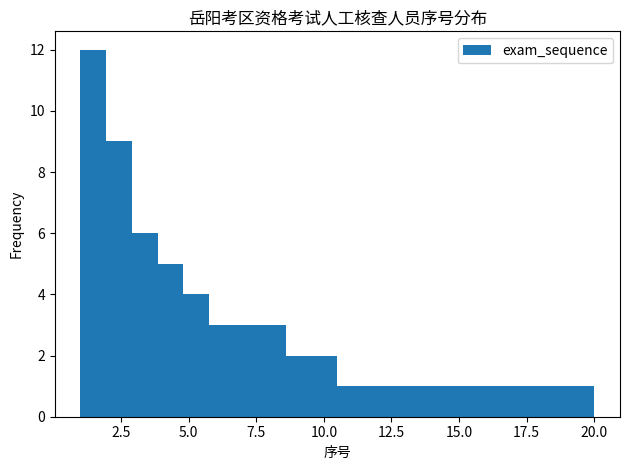

Around what value on the x-axis is the tallest bar? Give the approximate position of its centre, as read against the axis.

1.5